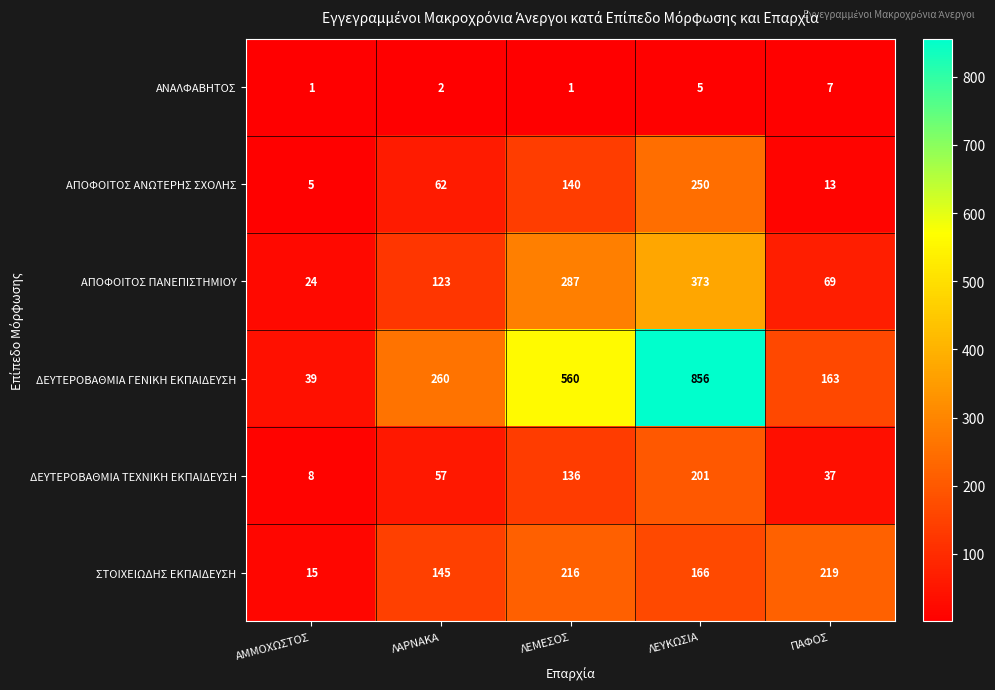

Rank the series at ΛΕΜΕΣΟΣ from lowest to highest value.

ΑΝΑΛΦΑΒΗΤΟΣ, ΔΕΥΤΕΡΟΒΑΘΜΙΑ ΤΕΧΝΙΚΗ ΕΚΠΑΙΔΕΥΣΗ, ΑΠΟΦΟΙΤΟΣ ΑΝΩΤΕΡΗΣ ΣΧΟΛΗΣ, ΣΤΟΙΧΕΙΩΔΗΣ ΕΚΠΑΙΔΕΥΣΗ, ΑΠΟΦΟΙΤΟΣ ΠΑΝΕΠΙΣΤΗΜΙΟΥ, ΔΕΥΤΕΡΟΒΑΘΜΙΑ ΓΕΝΙΚΗ ΕΚΠΑΙΔΕΥΣΗ